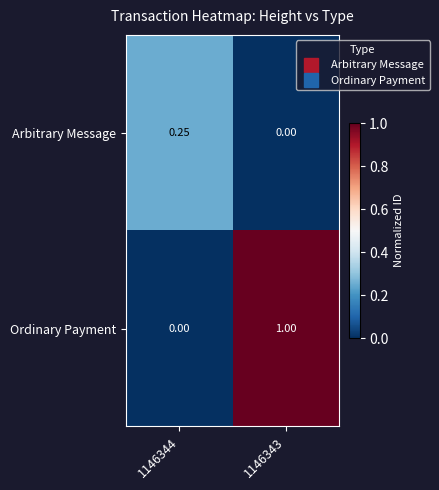

Which series has the largest total across all categories?

Ordinary Payment